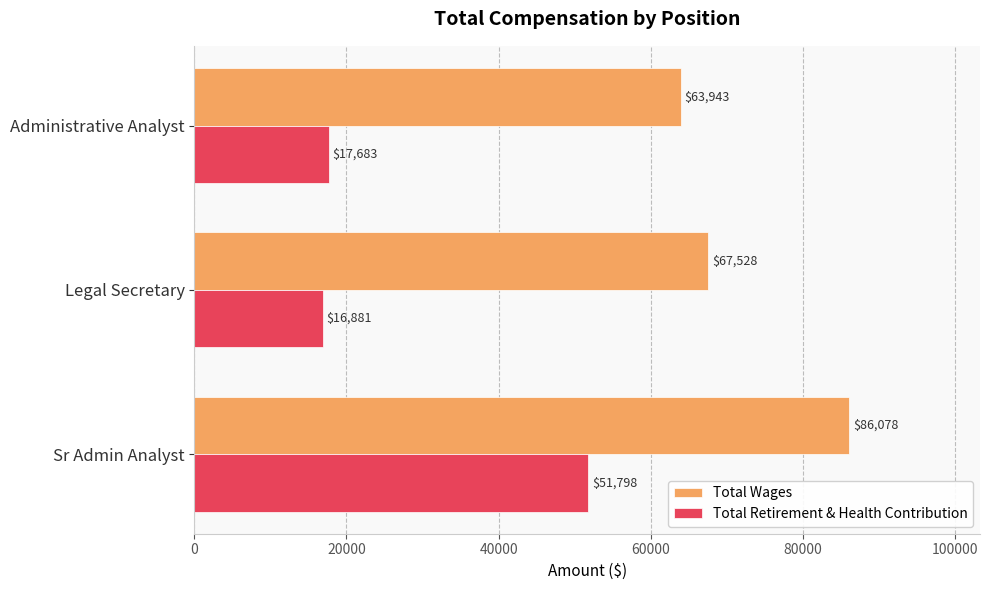

What is the greatest value displayed?

86078